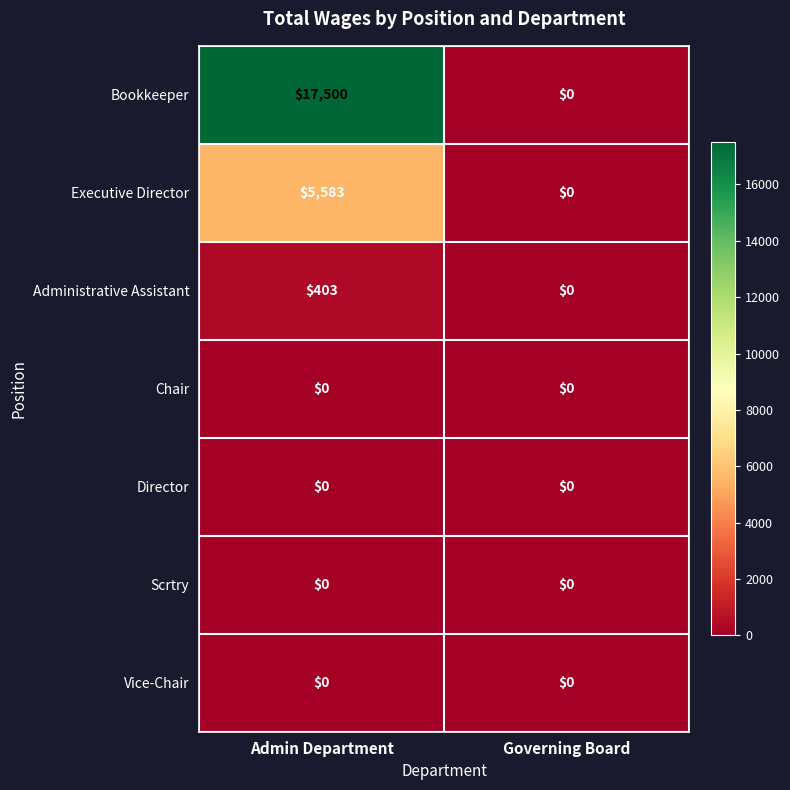

What is the average value of the Administrative Assistant series?

202